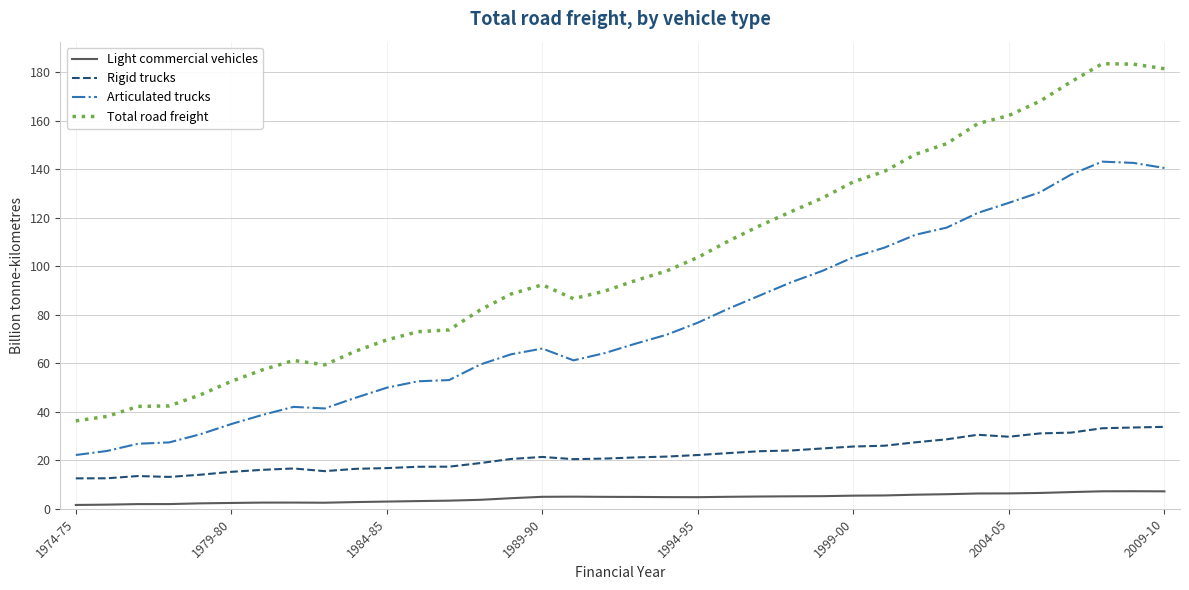

True or false: Articulated trucks and Total road freight cross at least once.

False